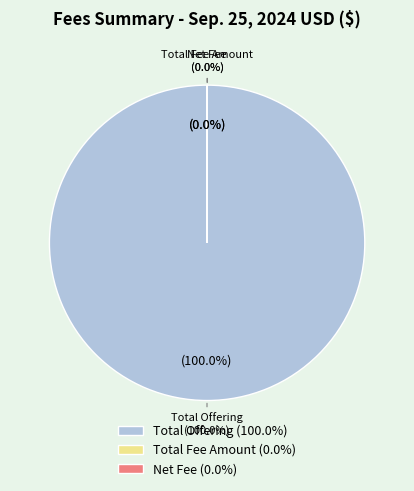

Which category accounts for the majority?

Total Offering